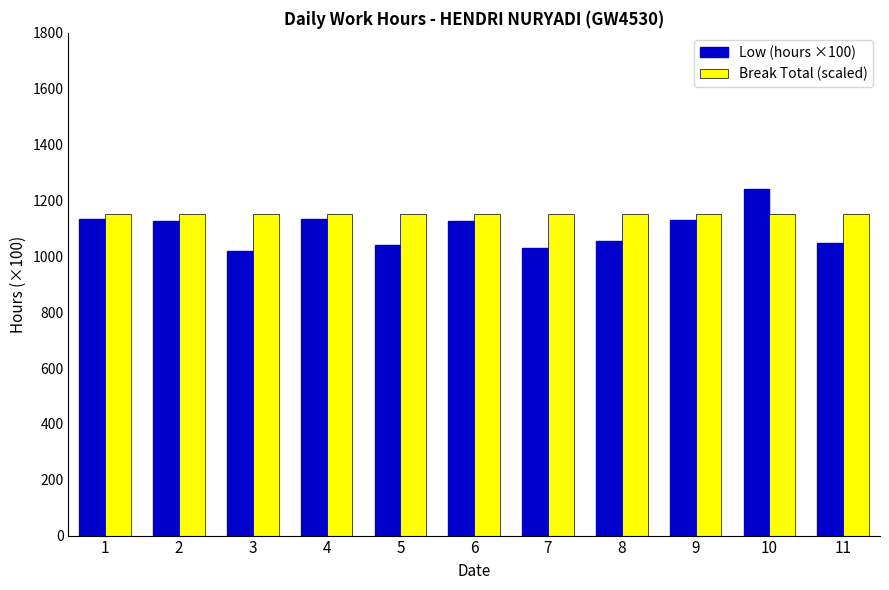

What is the value of the Low (hours ×100) bar at the 9th from the left?

1129